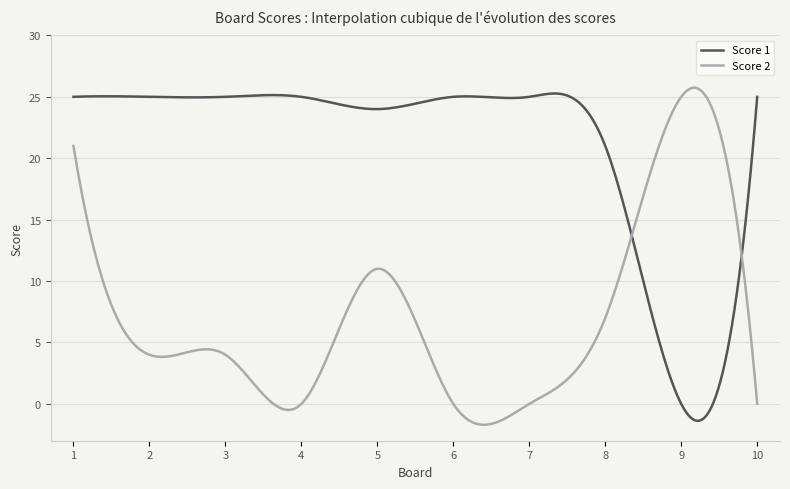

Rank the series by their average value, from lowest to highest.

Score 2, Score 1